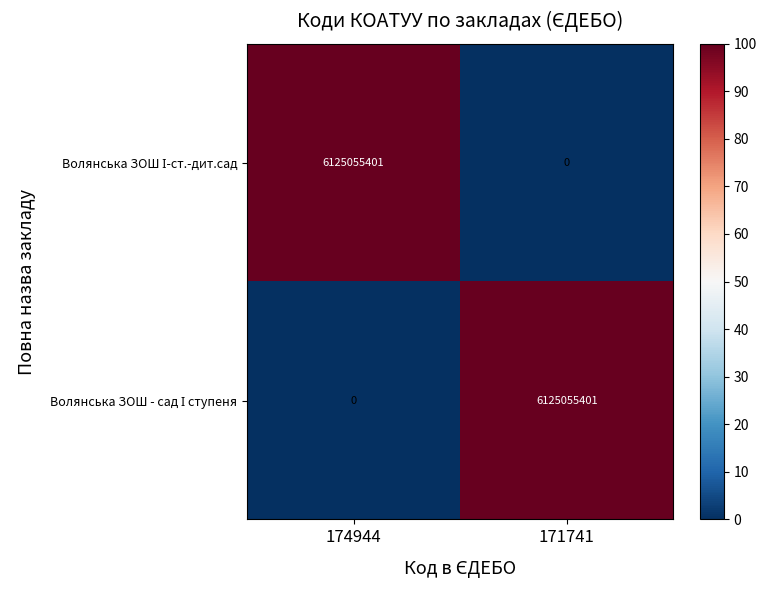

What is the total value across all series at 174944?

6125055401